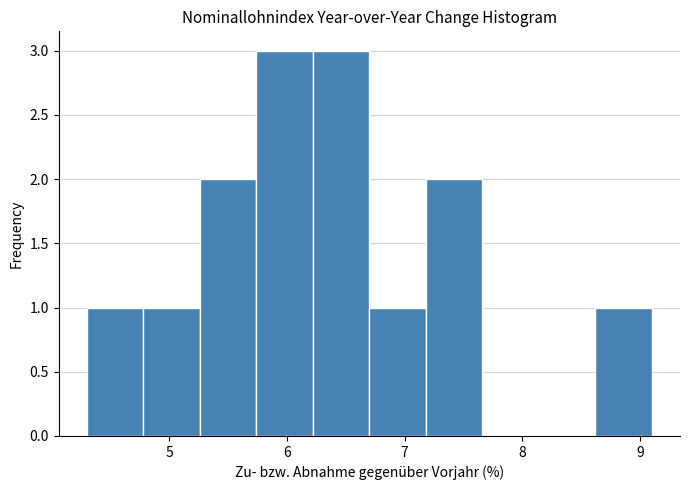

What is the height of the bar covering 4.78 to 5.26 on the x-axis? Neither the bar edges nor the heights are printed on the chart, so give them approximately, as read against the axes.

1